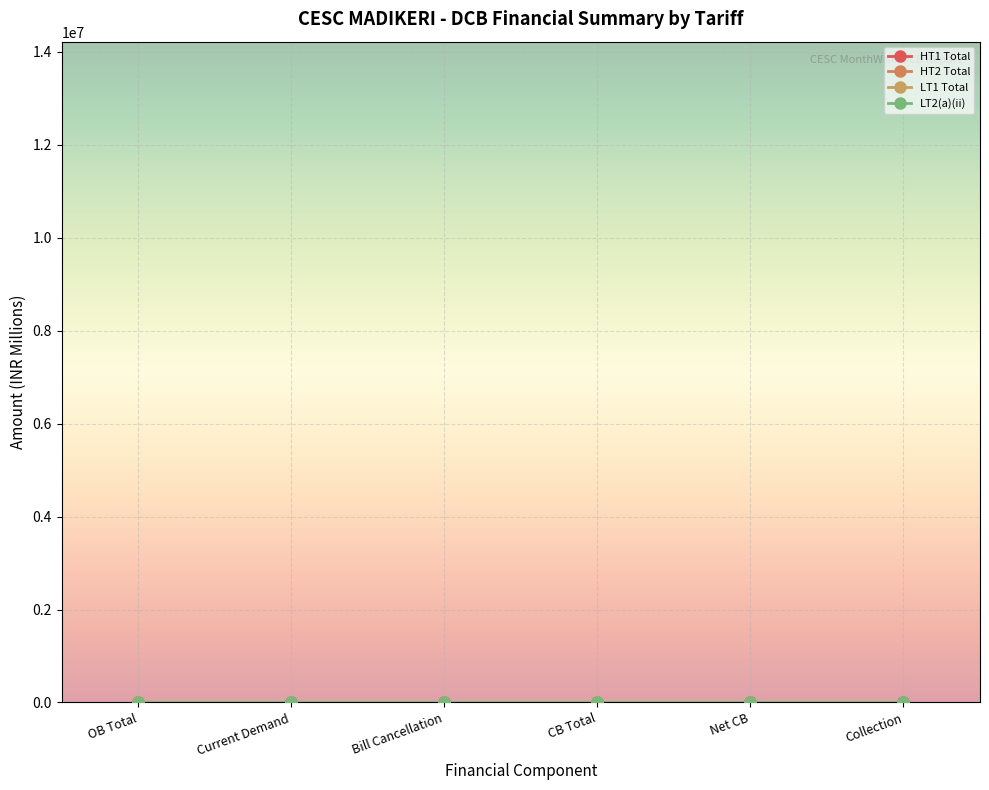

What is the difference between the second highest and second lowest values in the HT1 Total series?

4.2